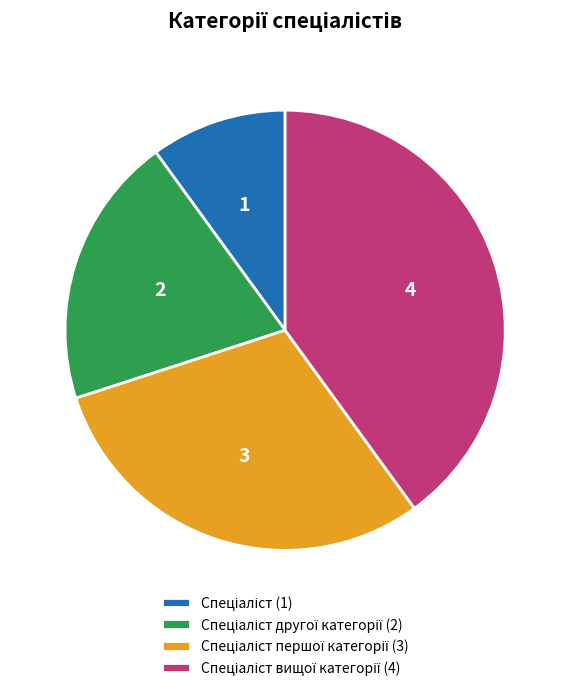

Is there a majority slice in this chart?

No